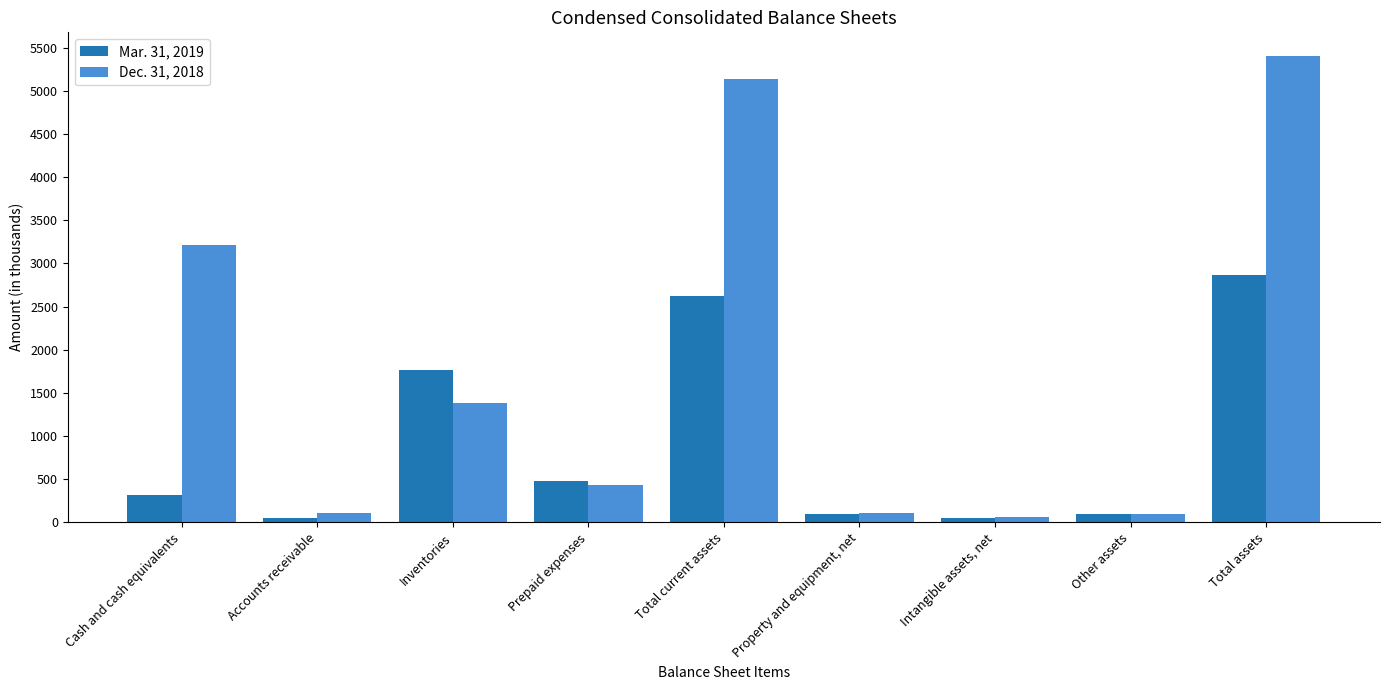

Is the value of Dec. 31, 2018 at Accounts receivable greater than the value of Mar. 31, 2019 at Inventories?

No